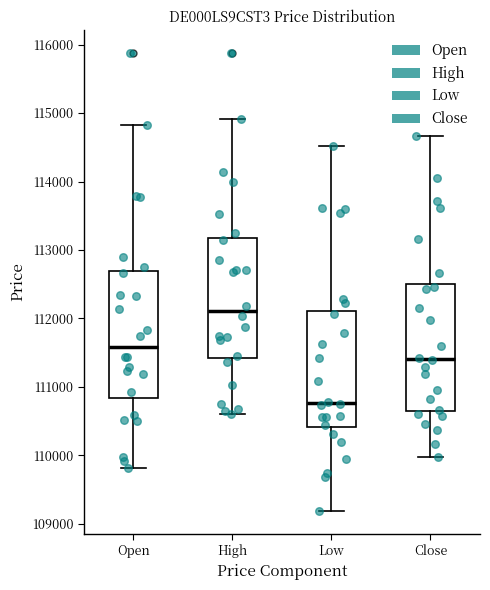

Where does the median line of the box for Close sit on the y-axis? The values are not printed on the chart, so give them approximately, as read against the axis.

111400